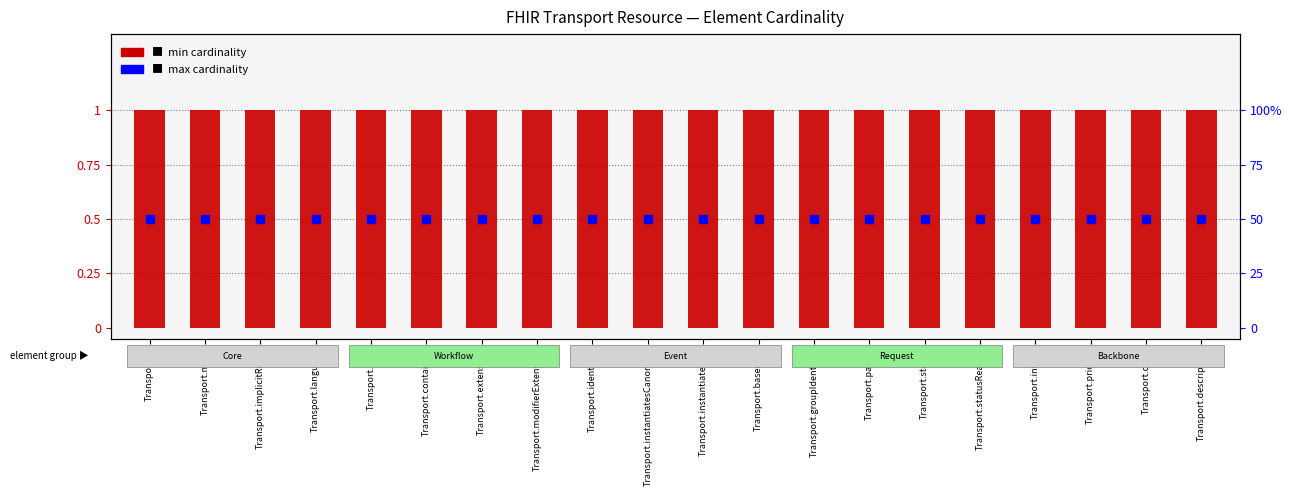

Is the value of min cardinality at Transport.status greater than the value of max cardinality at Transport.id?

Yes